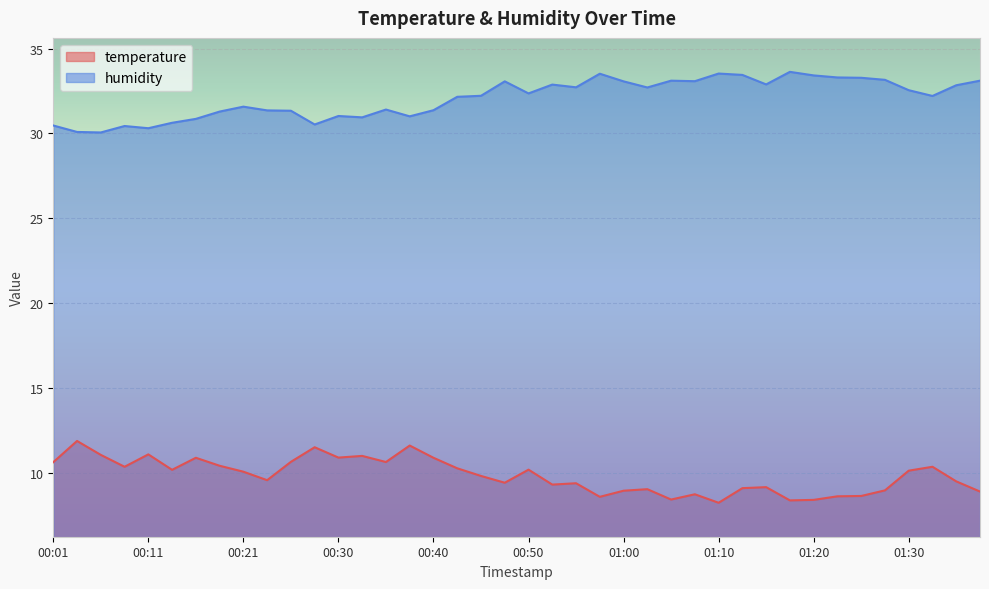

Which label corresponds to the largest value in the chart?

01:18